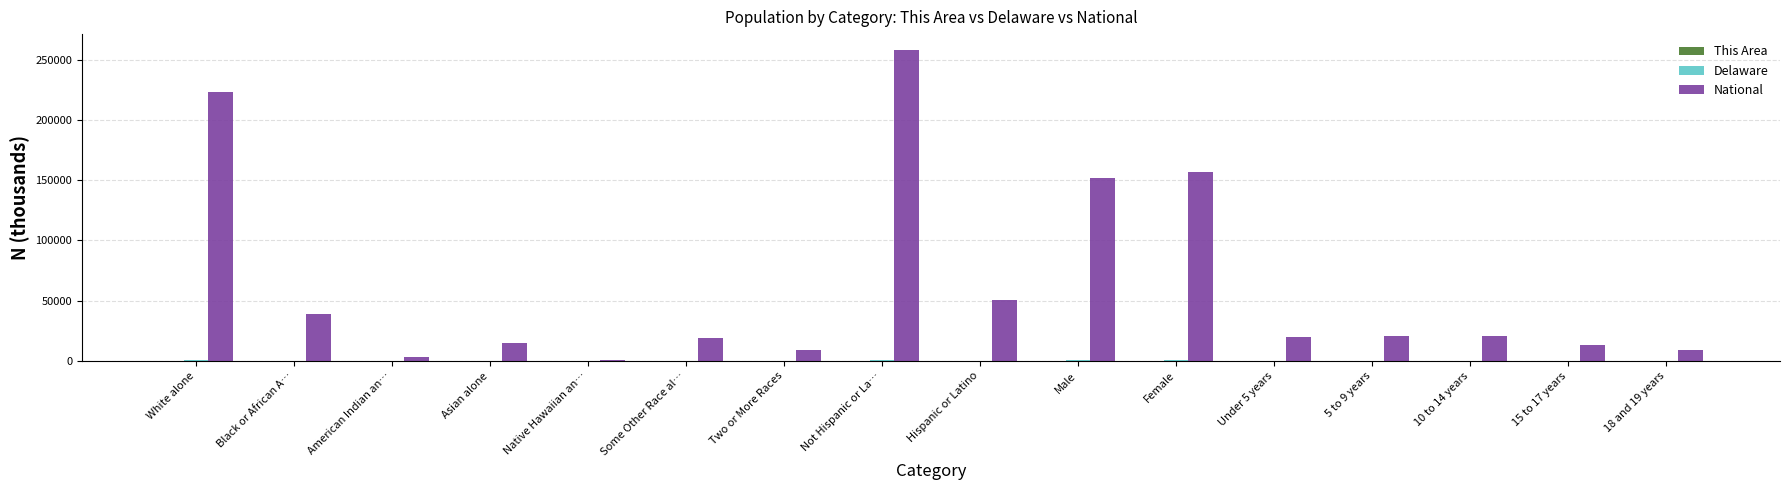

Which category has the highest value across all series?

Not Hispanic or La…